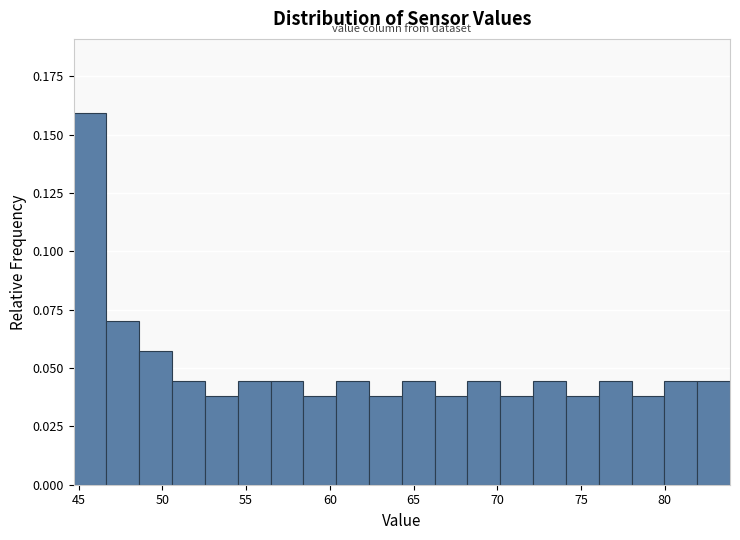

Around what value on the x-axis is the tallest bar? Give the approximate position of its centre, as read against the axis.

45.5